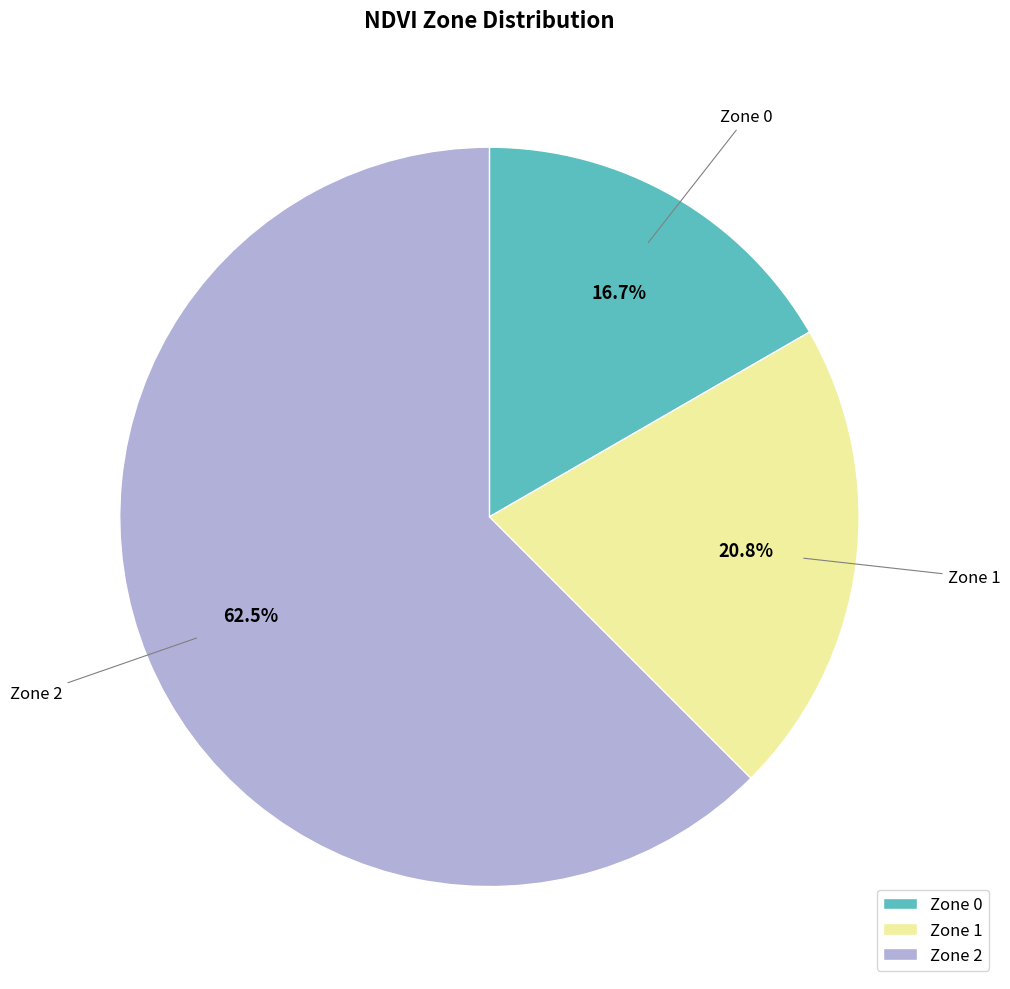

Rank the categories by value from highest to lowest.

Zone 2, Zone 1, Zone 0